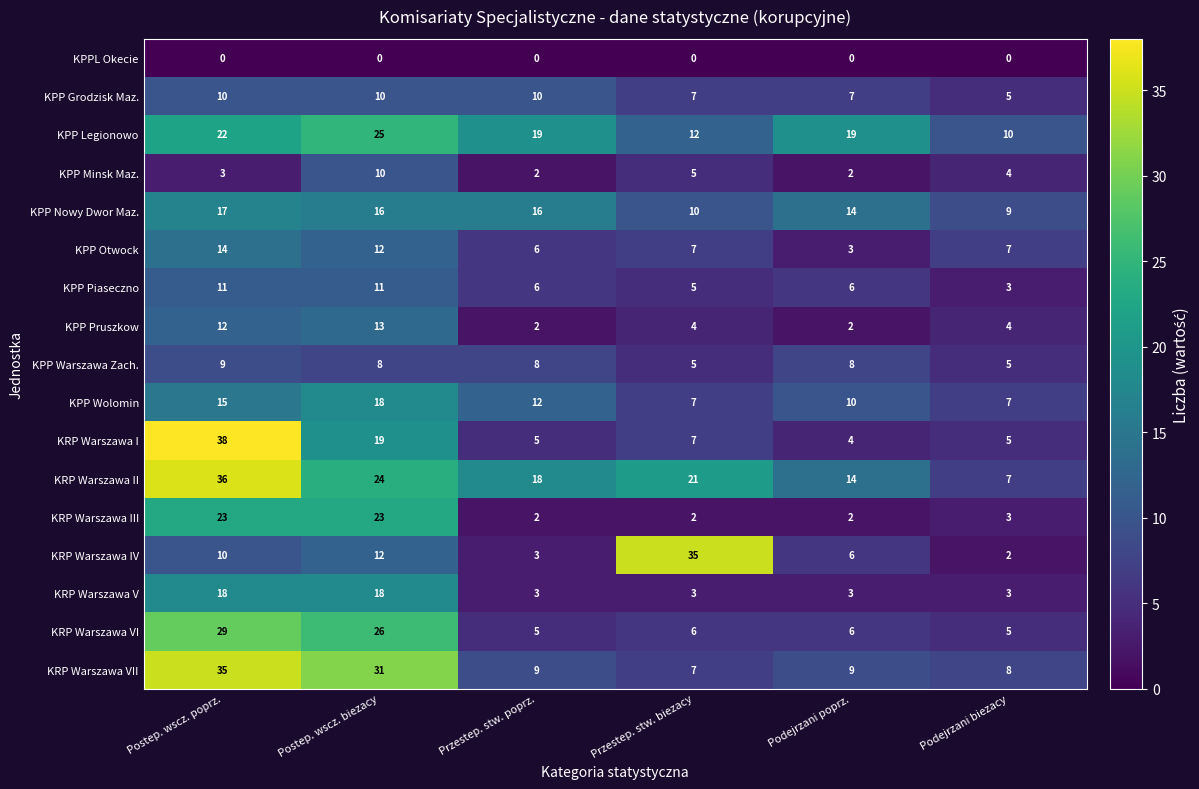

What is the difference between the highest and lowest values at Podejrzani poprz.?

19